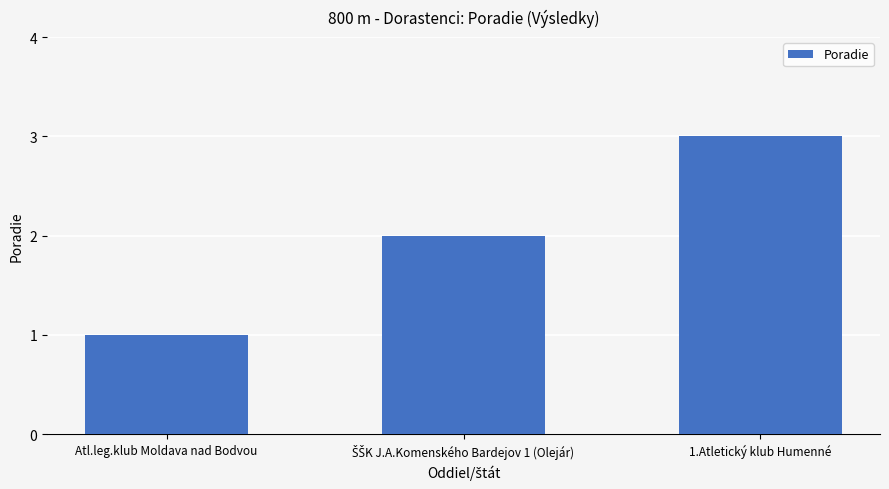

The value at 1.Atletický klub Humenné is 1. True or false?

False